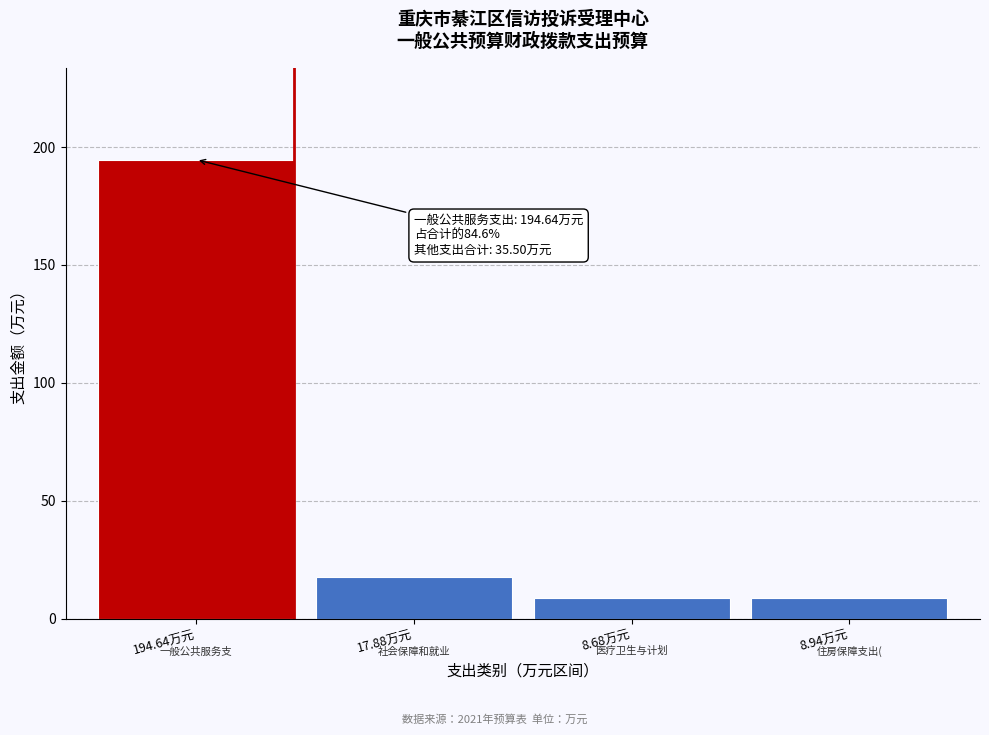

What is the greatest value displayed?

194.6